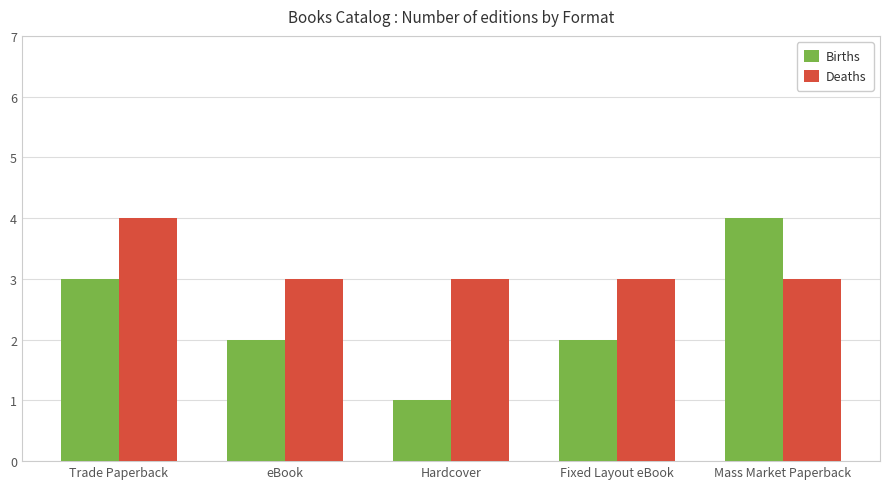

The Births series shows 3 at Fixed Layout eBook. True or false?

False